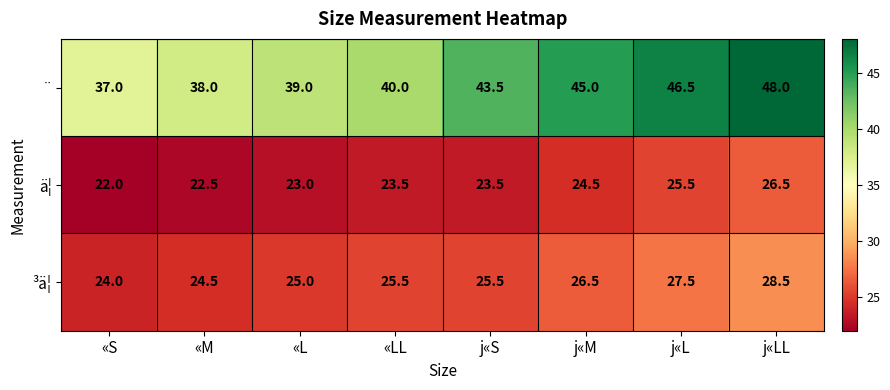

What is the sum of the ä¦ values at j«L and «M?

48.0